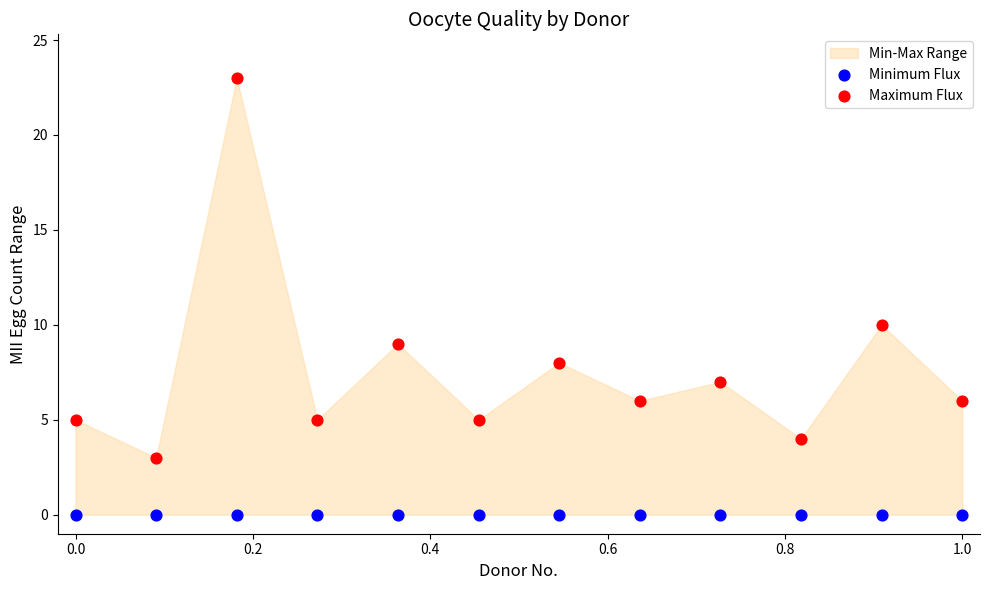

Which series reaches the minimum Y coordinate?

Minimum Flux